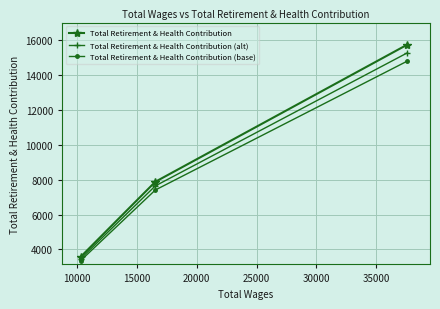

What is the average value of the Total Retirement & Health Contribution series?

9073.0